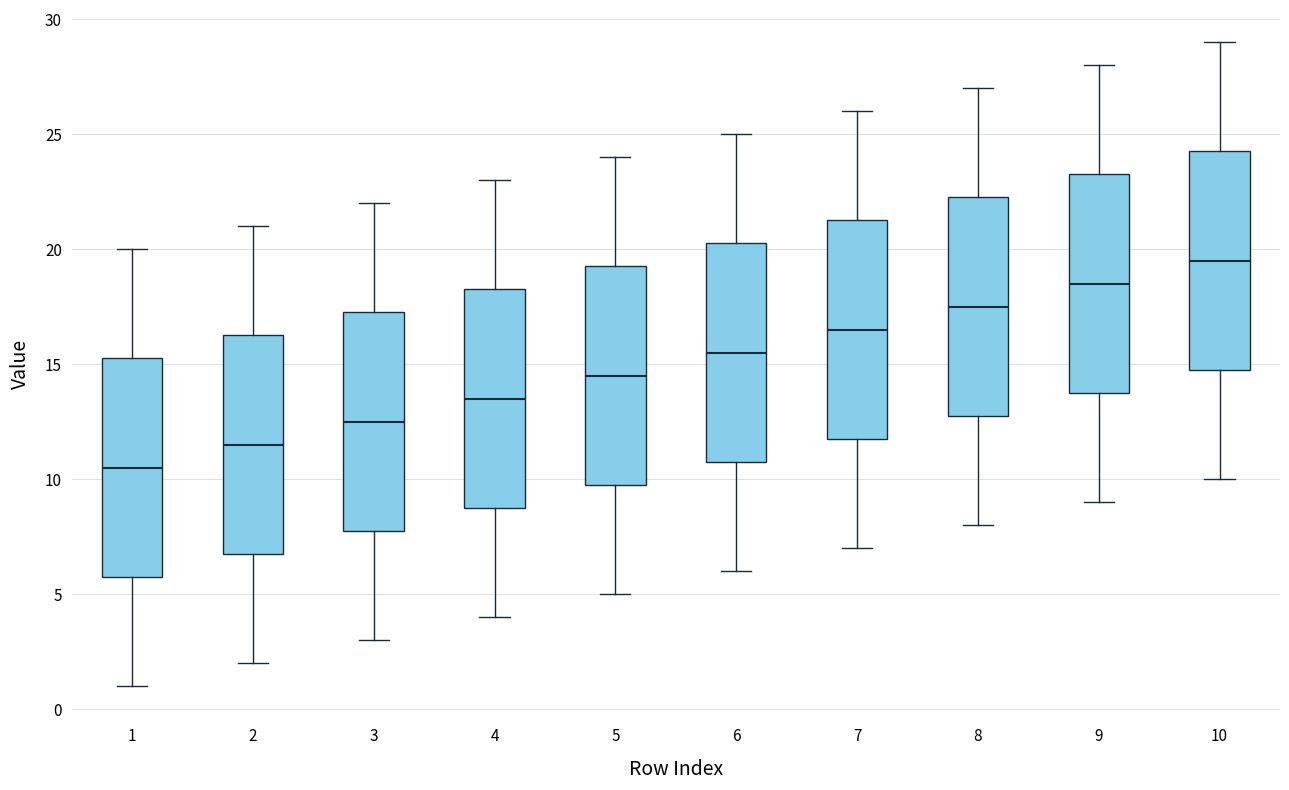

Reading left to right, transcribe this box plot: for each box, give where its median line is, the range the box spans, and where its two whiskers end, as read against the y-axis. The values are not printed on the chart, so give them approximately, as read against the axis.

1: median 10.5, box 6.0 to 15.5, whiskers 1.0 to 20.0
2: median 11.5, box 7.0 to 16.5, whiskers 2.0 to 21.0
3: median 12.5, box 8.0 to 17.5, whiskers 3.0 to 22.0
4: median 13.5, box 9.0 to 18.5, whiskers 4.0 to 23.0
5: median 14.5, box 10.0 to 19.5, whiskers 5.0 to 24.0
6: median 15.5, box 11.0 to 20.5, whiskers 6.0 to 25.0
7: median 16.5, box 12.0 to 21.5, whiskers 7.0 to 26.0
8: median 17.5, box 13.0 to 22.5, whiskers 8.0 to 27.0
9: median 18.5, box 14.0 to 23.5, whiskers 9.0 to 28.0
10: median 19.5, box 15.0 to 24.5, whiskers 10.0 to 29.0